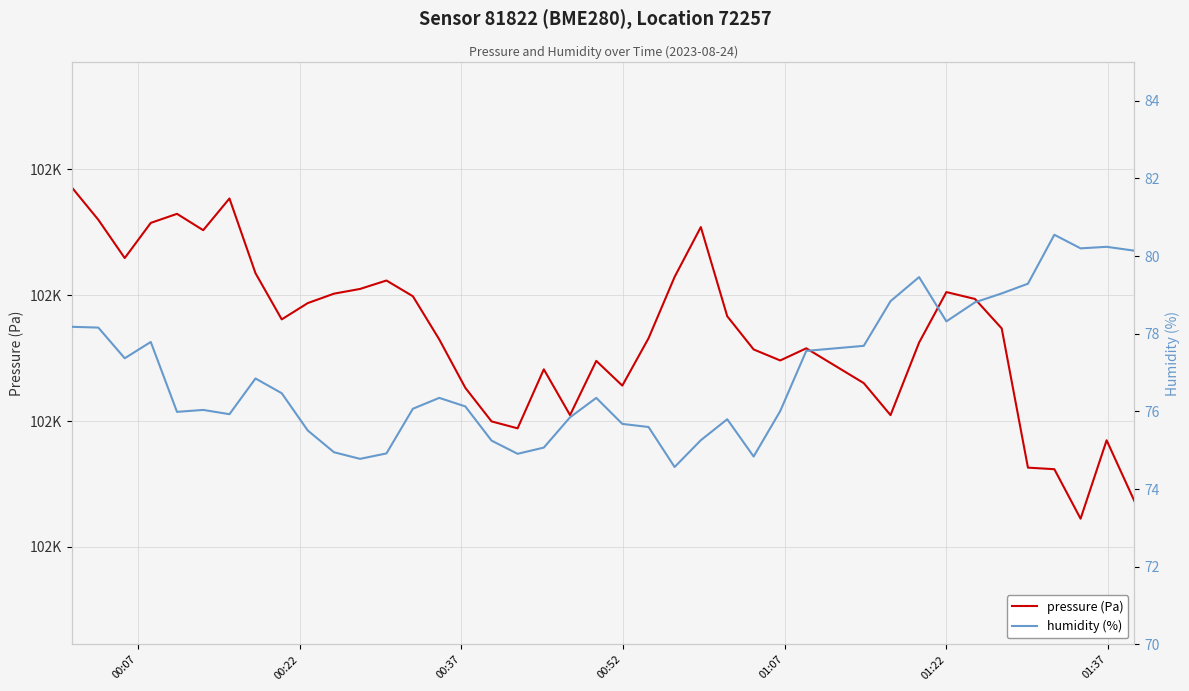

What is the value of the pressure (Pa) point at the 23rd from the left?

101793.2